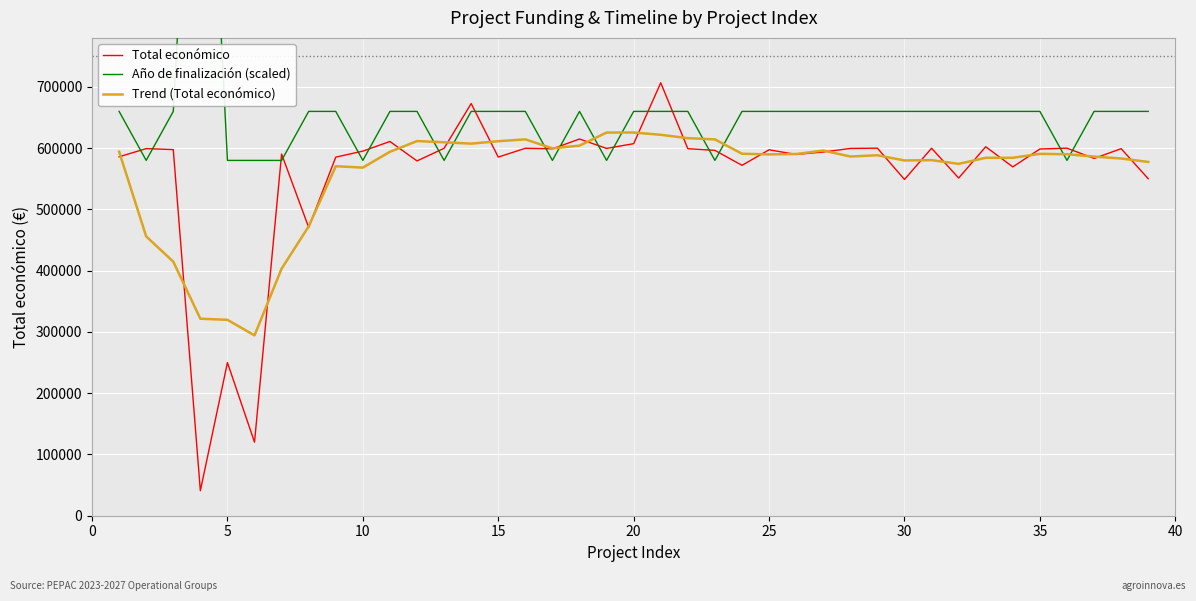

What is the average value of the Año de finalización (scaled) series?

660000.0